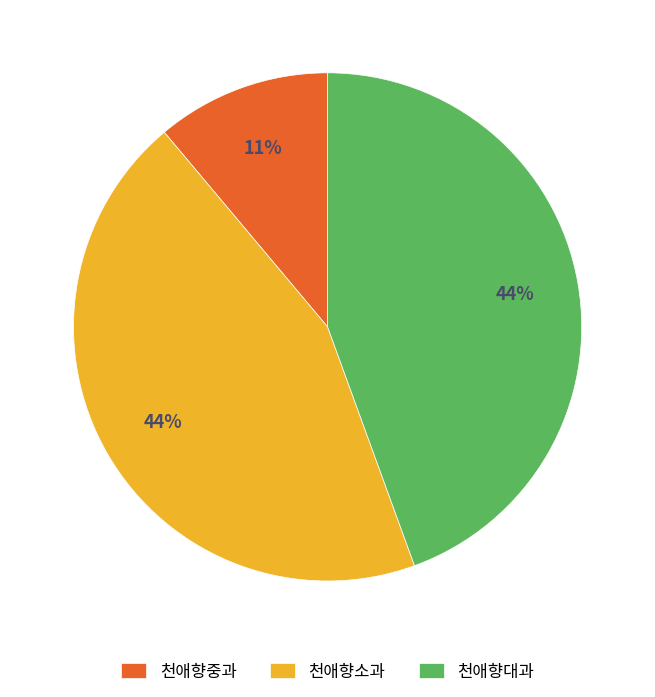

How many segments does this pie chart have?

3